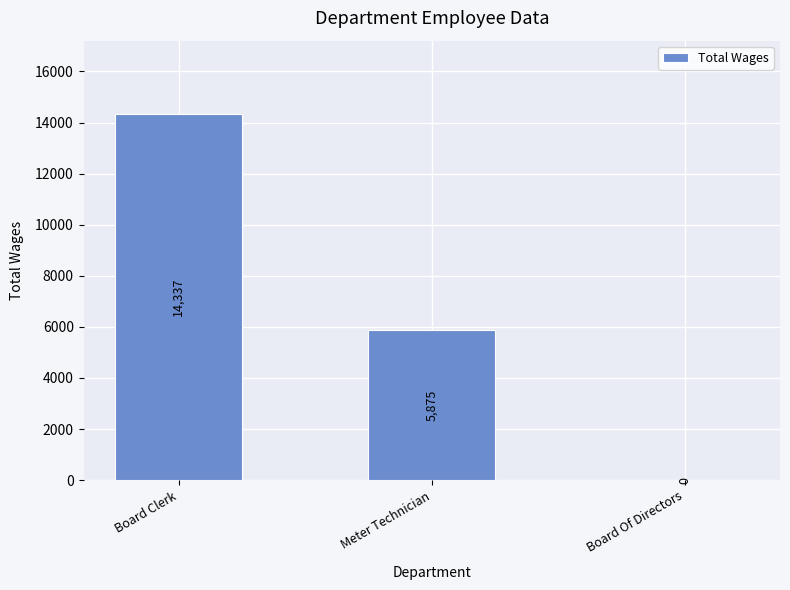

How many values are between 0 and 14337?

3